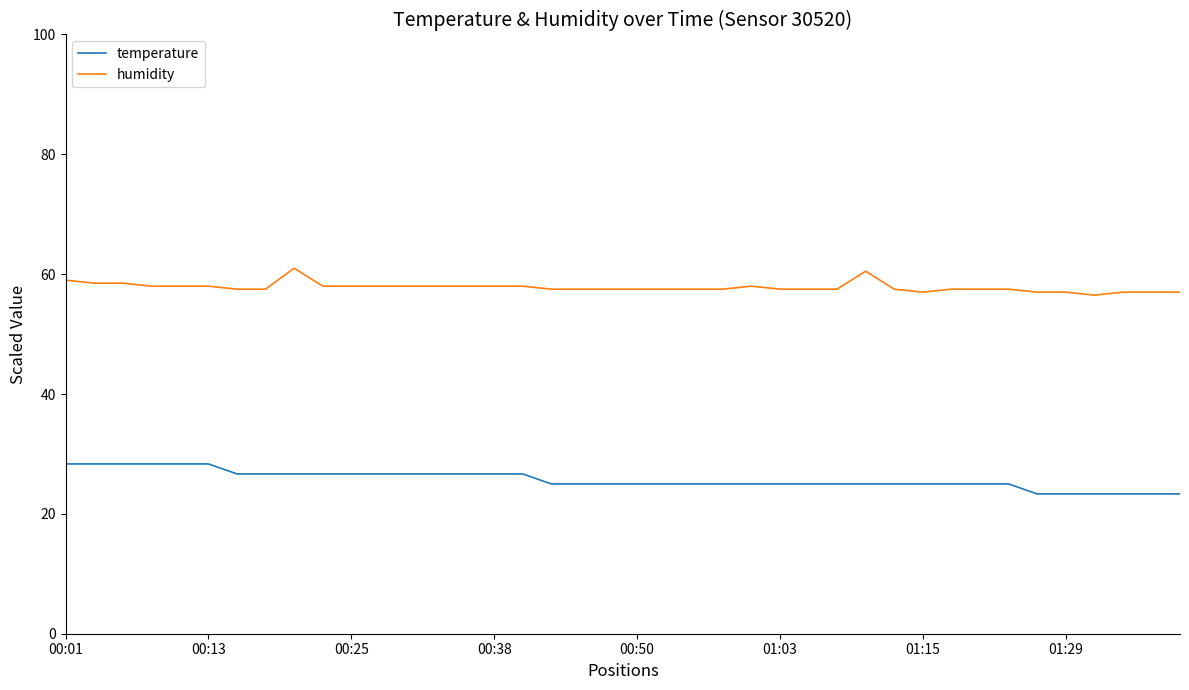

What is the difference between the maximum and minimum values in the temperature series?

5.0